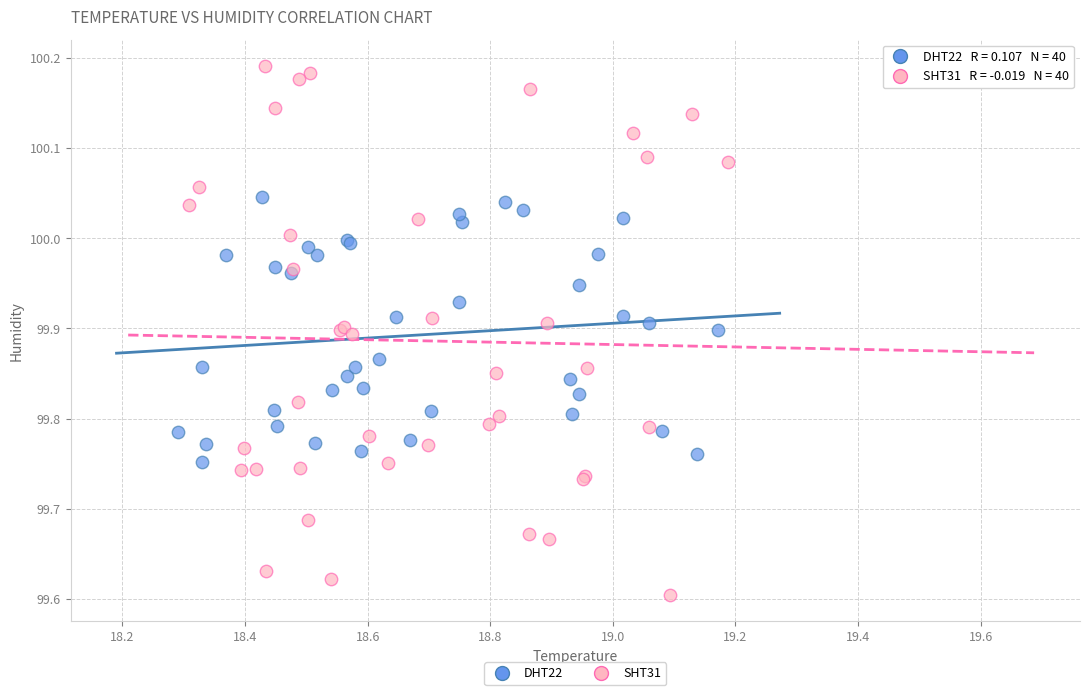

Which series has the largest Y range (max minus min)?

SHT31